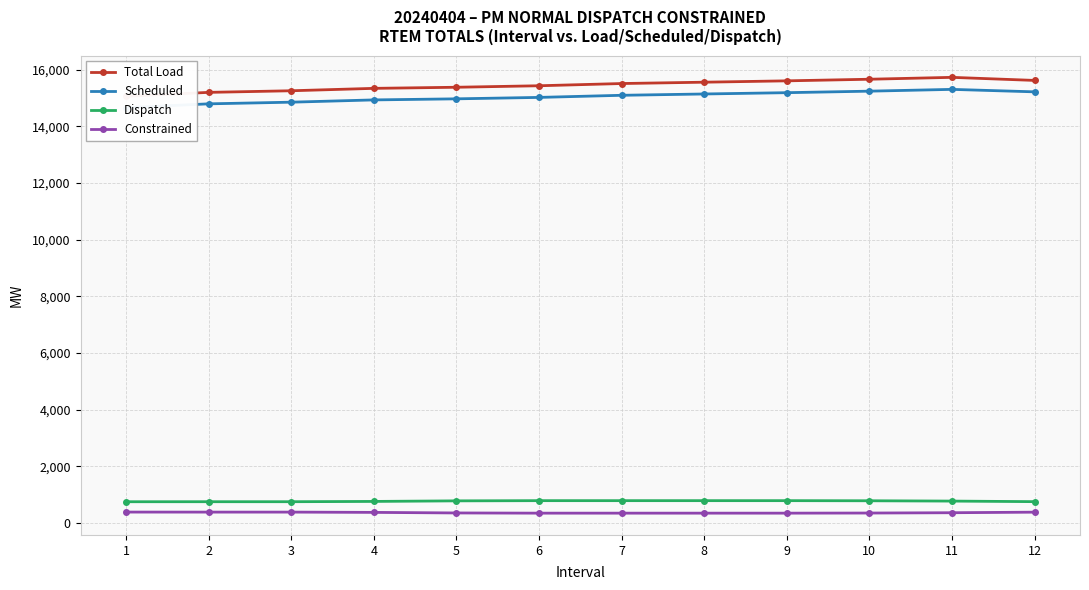

At which category is the sum across all series the highest?

11